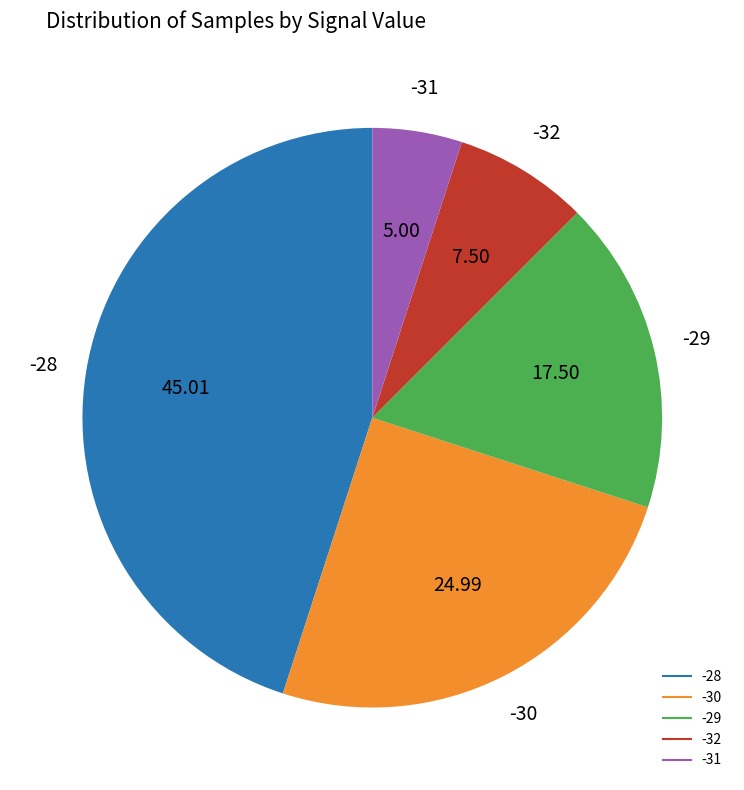

Is there a majority slice in this chart?

No